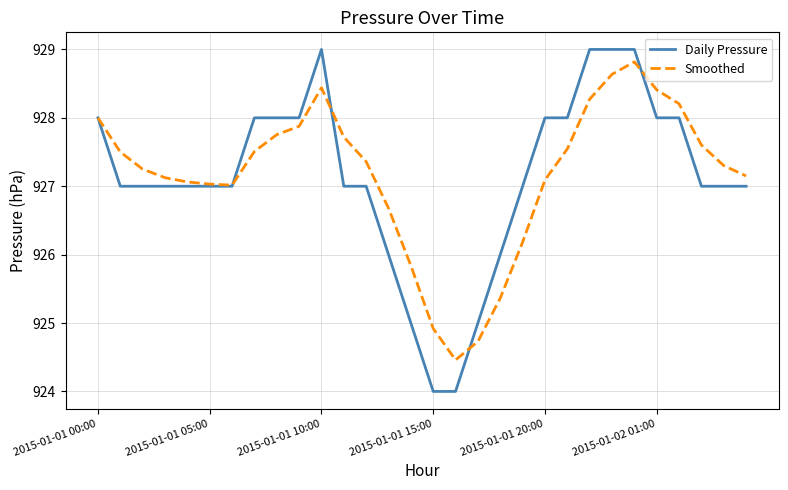

What is the maximum value shown in the chart?

929.0